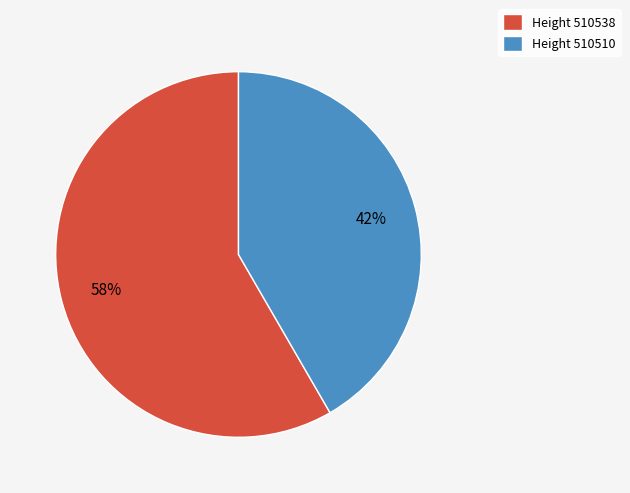

Is the sum of Height 510538 and Height 510510 greater than half?

Yes